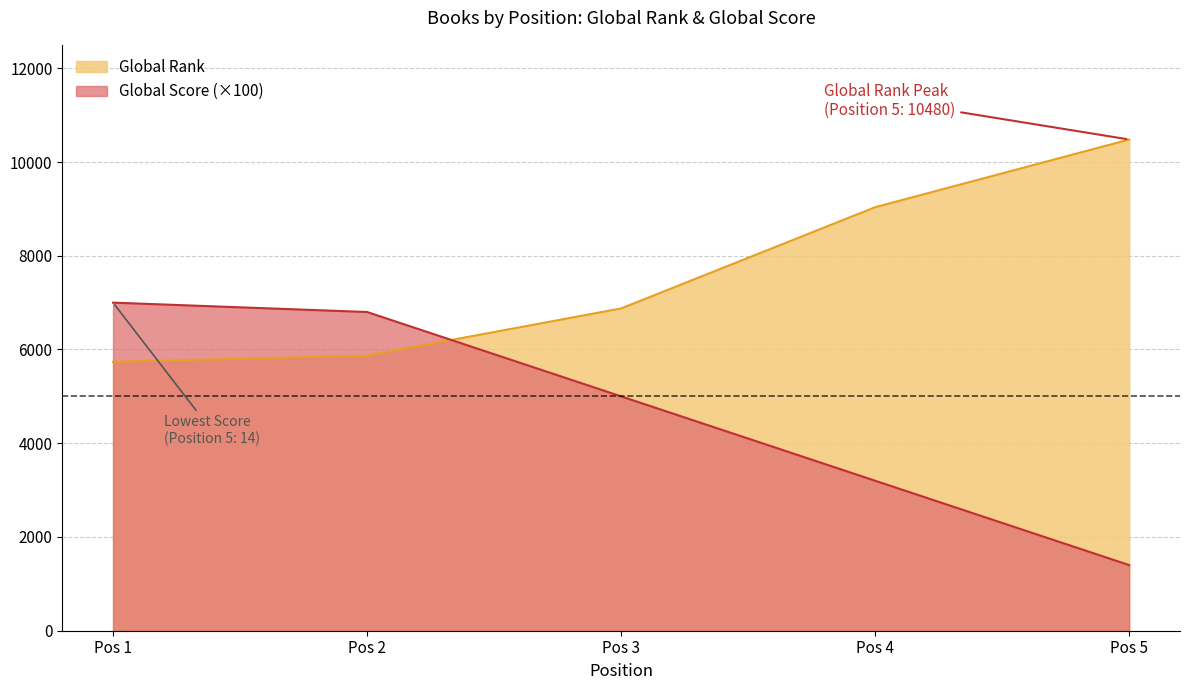

How many data points in Global Score are less than 5000?

2